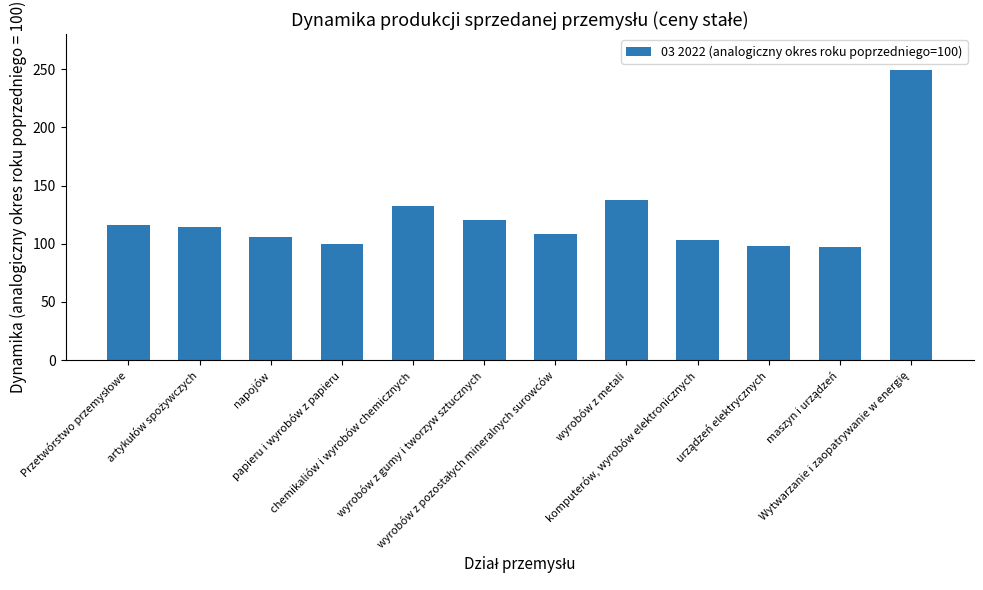

Does the chart contain stacked bars?

No